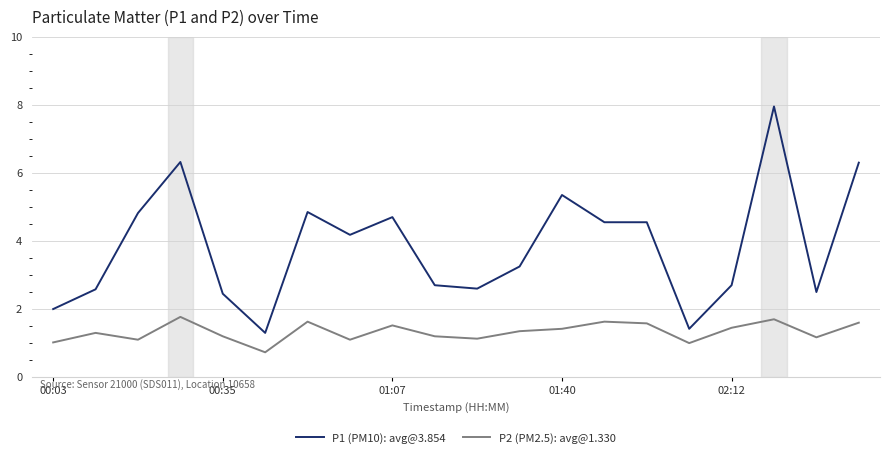

True or false: P1 (PM10): avg@3.854 and P2 (PM2.5): avg@1.330 intersect in this chart.

False